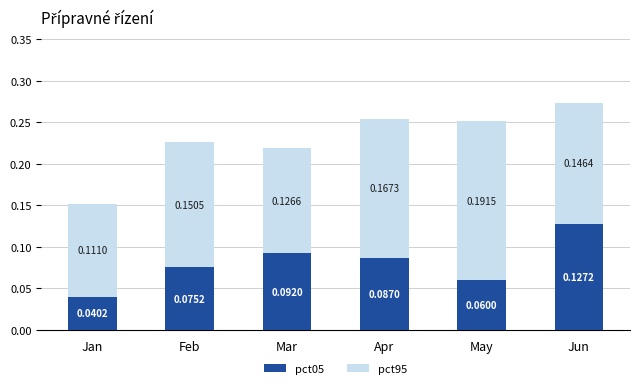

What is the sum of all pct05 values?

0.5